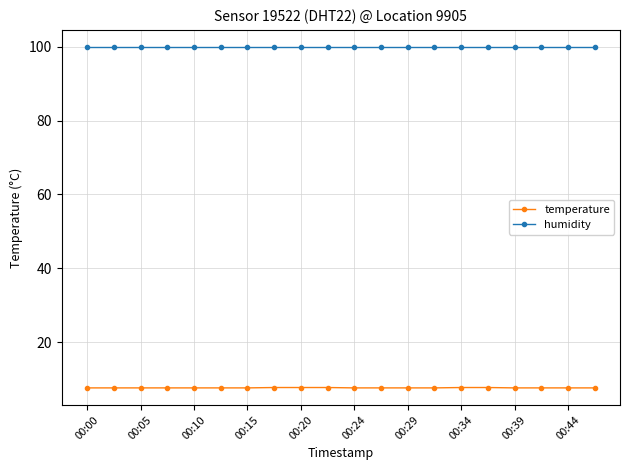

List the series in order of their peak value, lowest first.

temperature, humidity